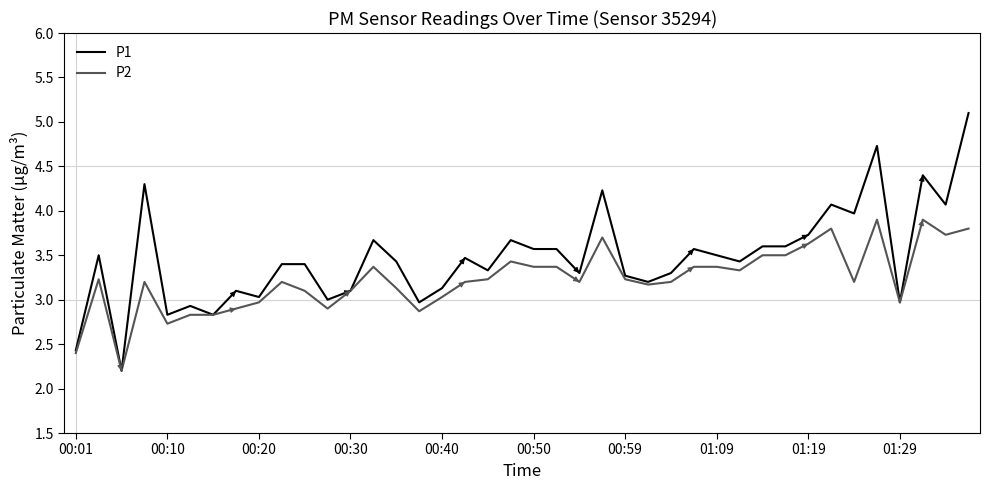

Count the number of categories in the chart.

40